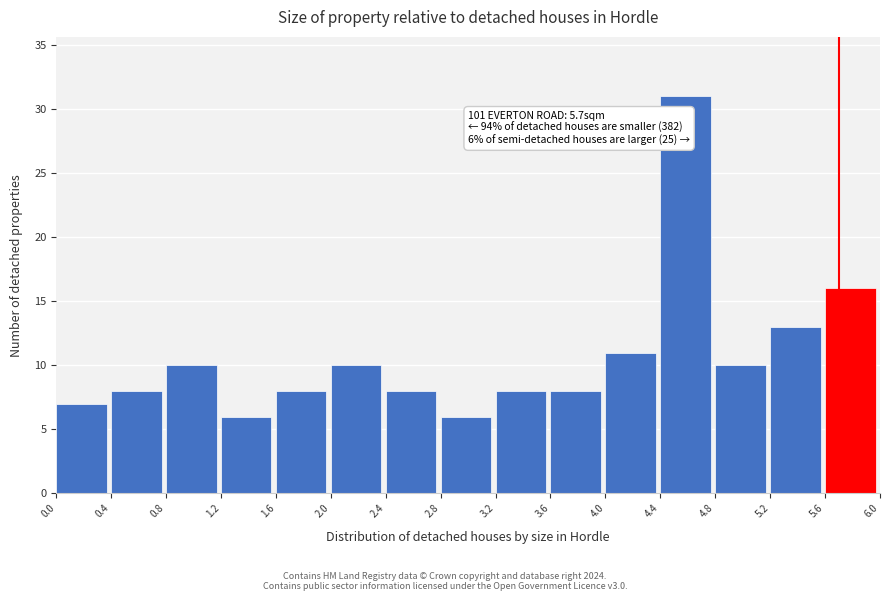

Over which range of the x-axis is the bar tallest?

4.4 to 4.8